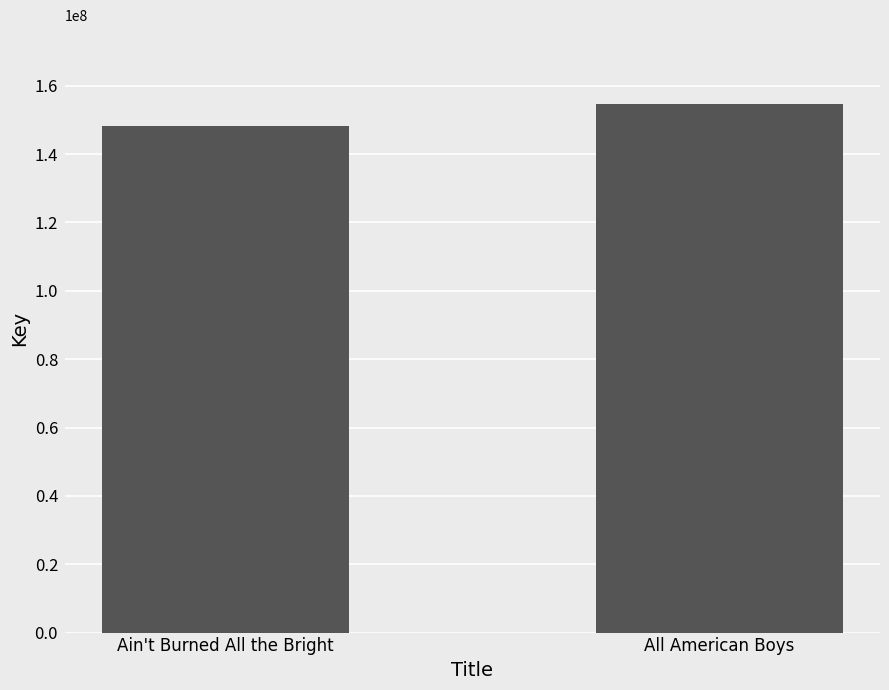

Where is the data nearest to the value 151454751?

Ain't Burned All the Bright